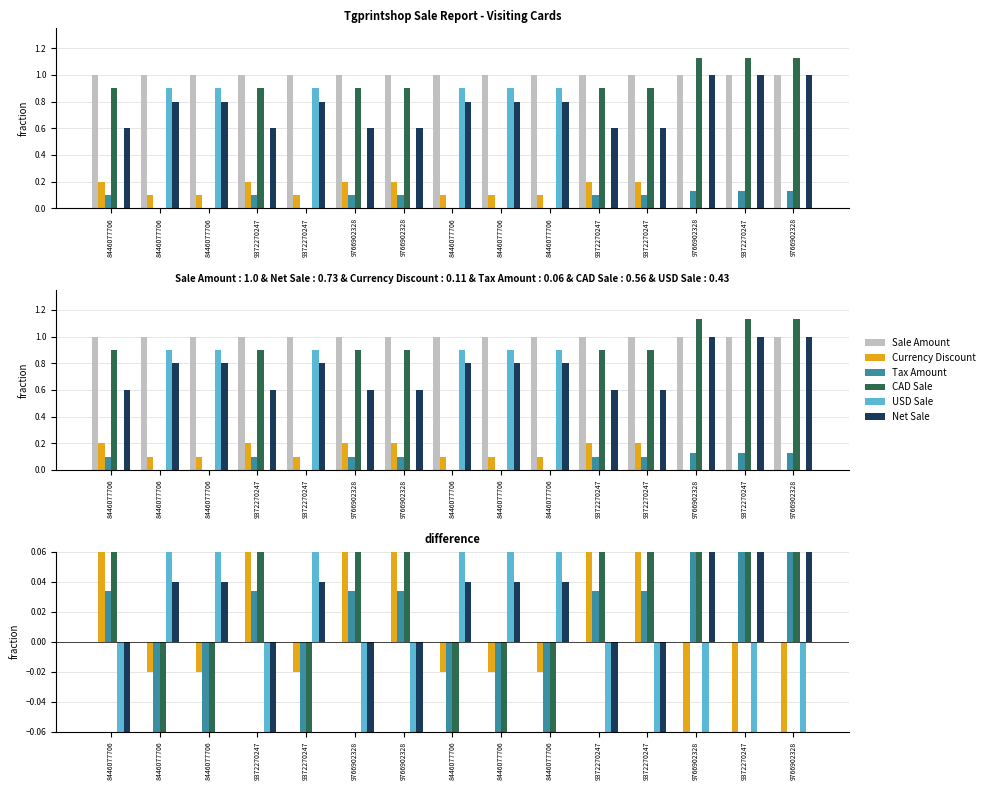

At how many categories does at least one series exceed 0?

15